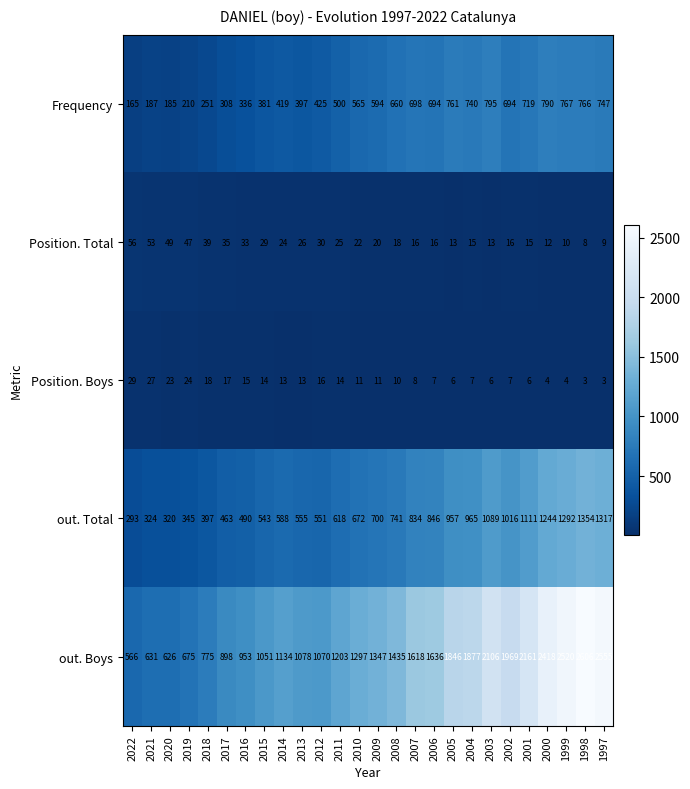

Read the out. Total value at 2017, to the nearest 10.

460